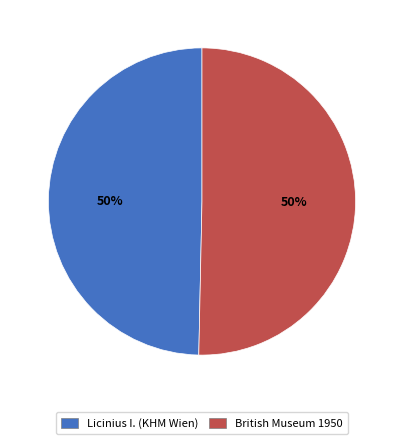

To the nearest percent, what is the average slice percentage?

50%